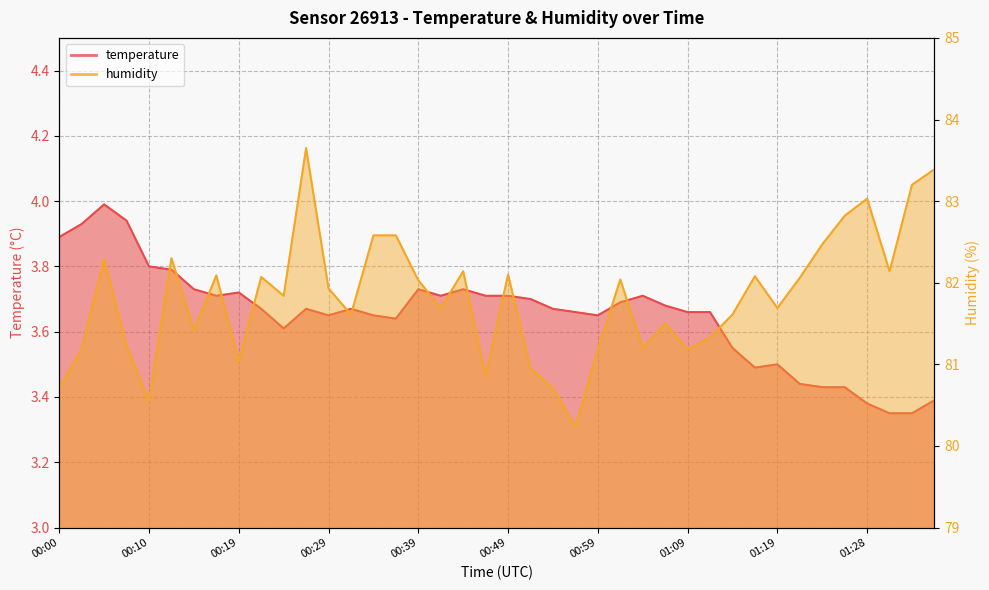

True or false: temperature and humidity cross at least once.

False